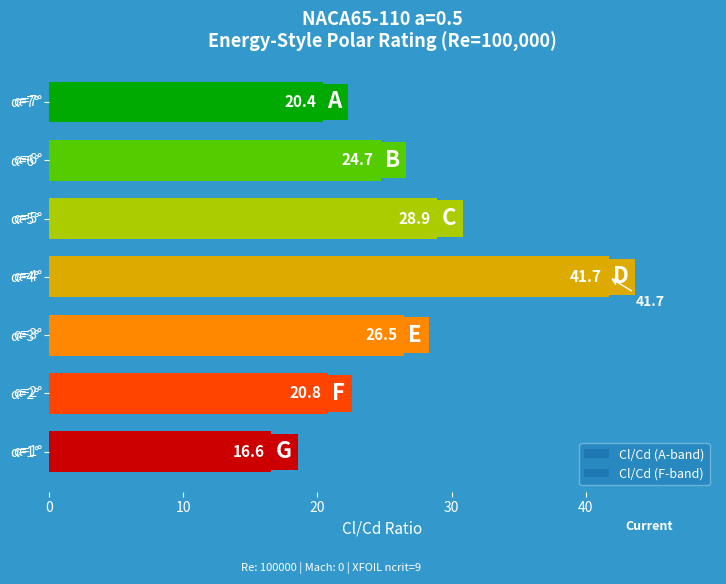

Reading bottom to top, list all the values displayed in this chart.

16.6	20.8	26.5	41.7	28.9	24.7	20.4